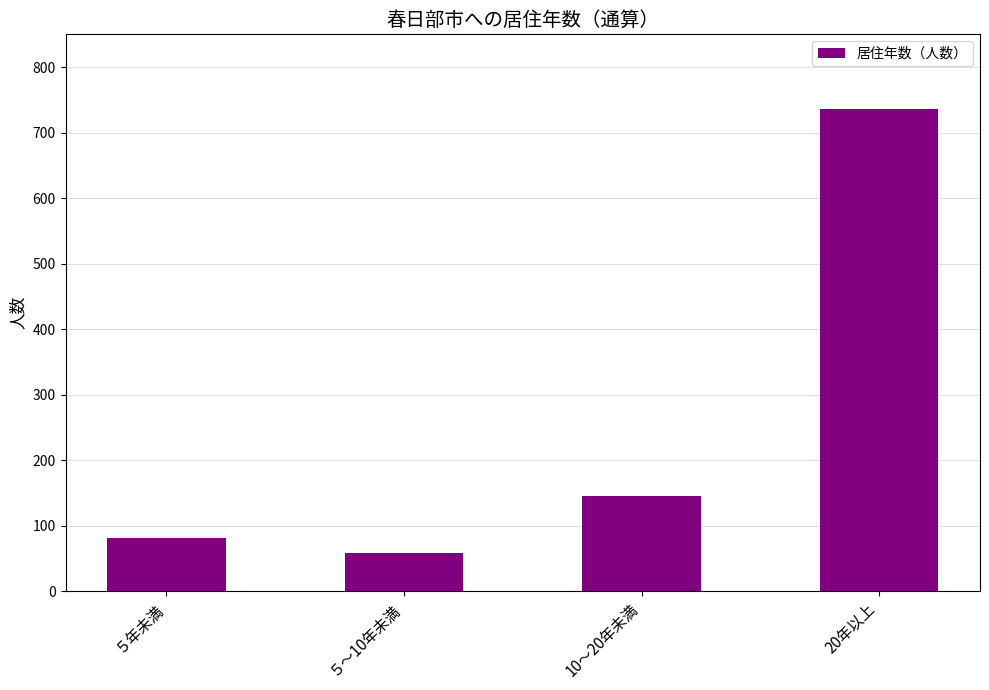

At which category does the chart reach its peak across all series?

20年以上